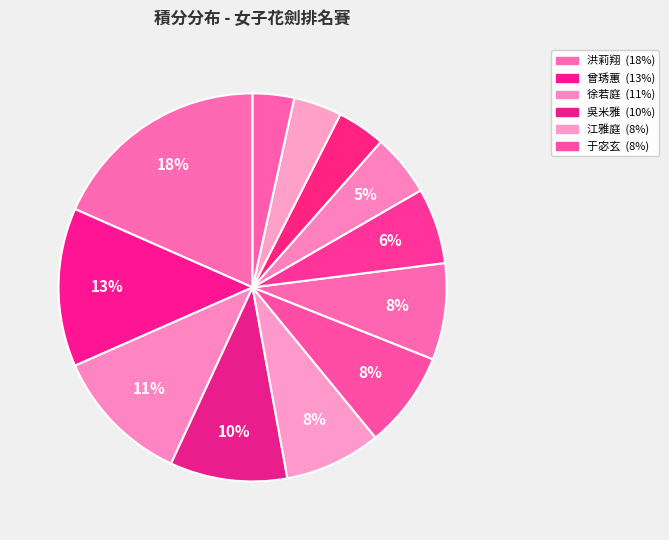

Rank the categories by value from highest to lowest.

洪莉翔, 曾琇蕙, 徐若庭, 吳米雅, 江雅庭, 于宓玄, 蕭晨嵐, 鄭雅方, 陳尹華, 范筠茜, 林雨潔, 陳力寧